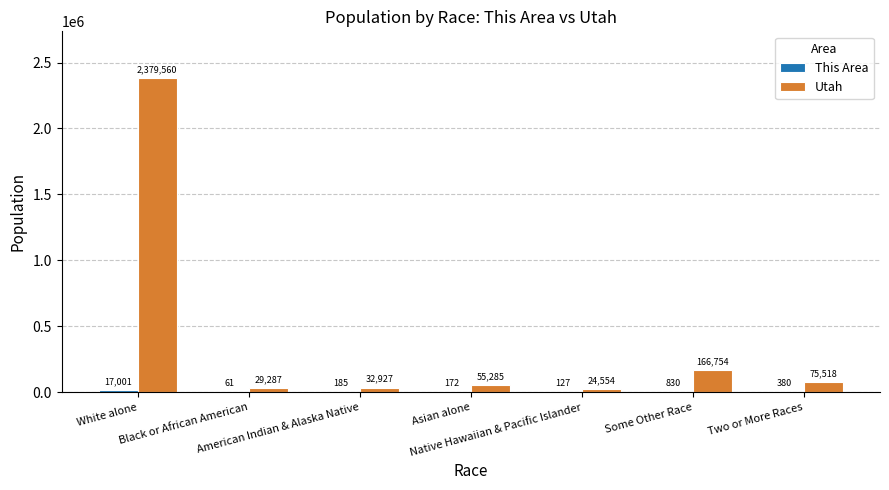

What is the greatest value displayed?

2379560